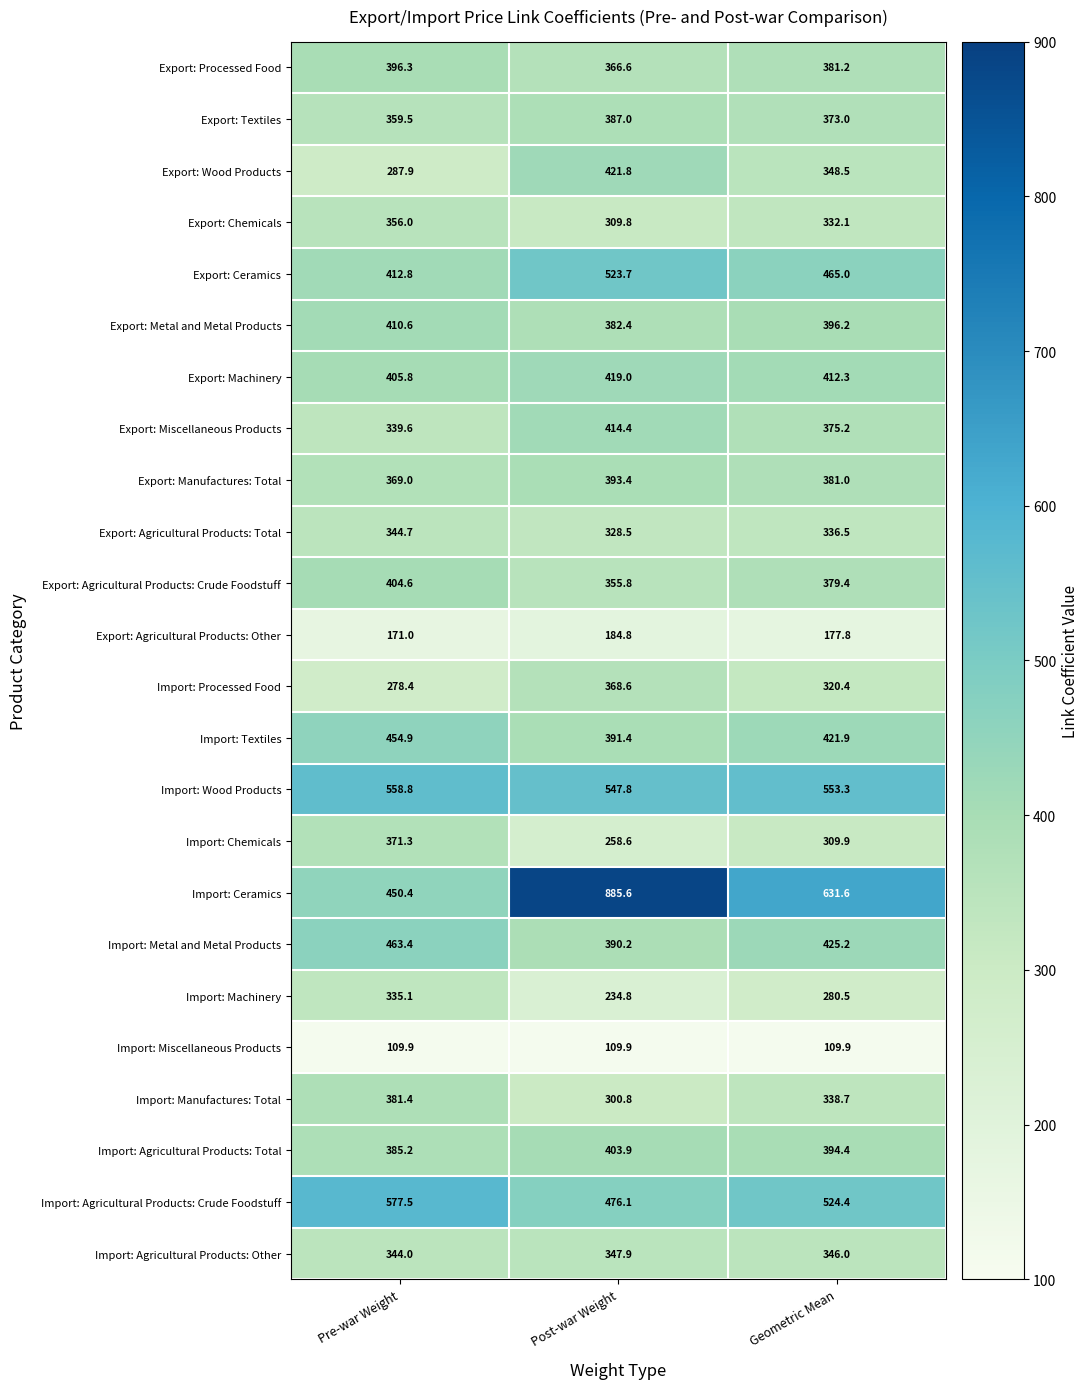

What is the difference between the highest and lowest values at Post-war Weight?

775.7